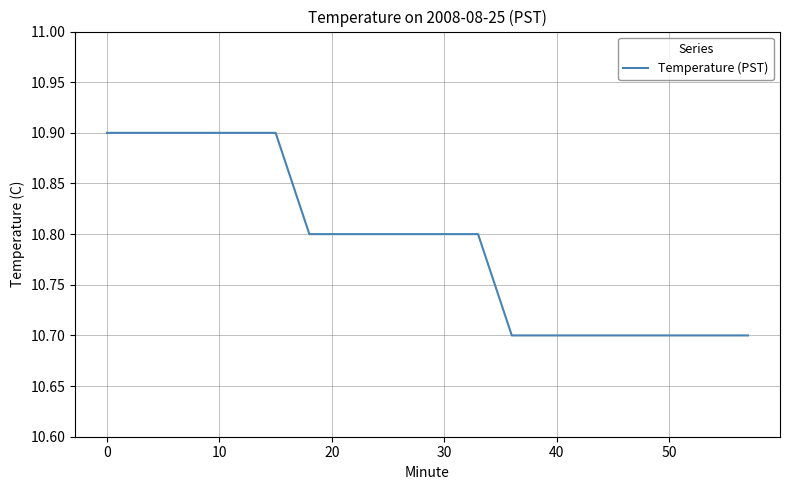

What is the greatest value displayed?

10.9